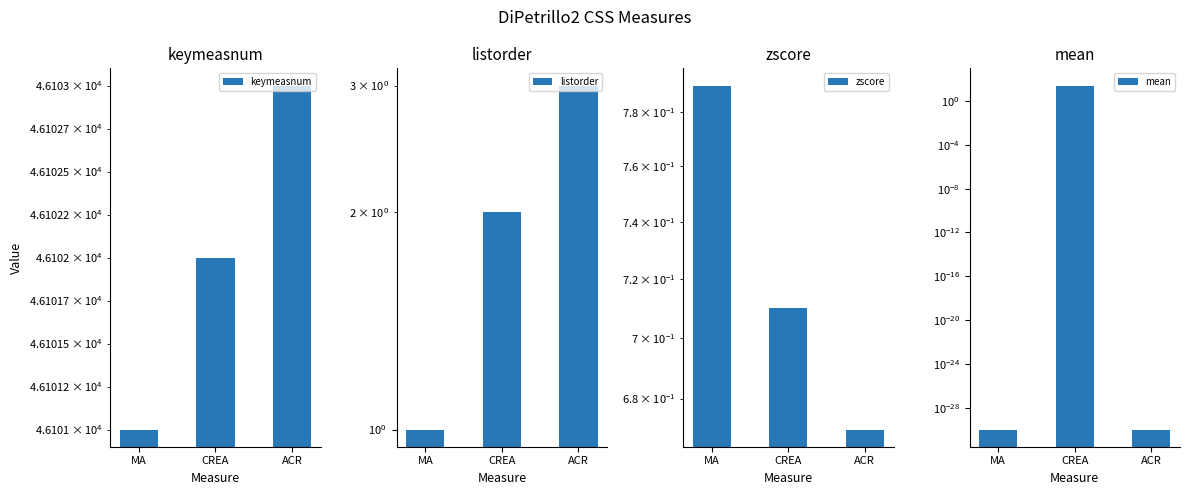

What is the difference between the highest and lowest values at CREA?

46101.3